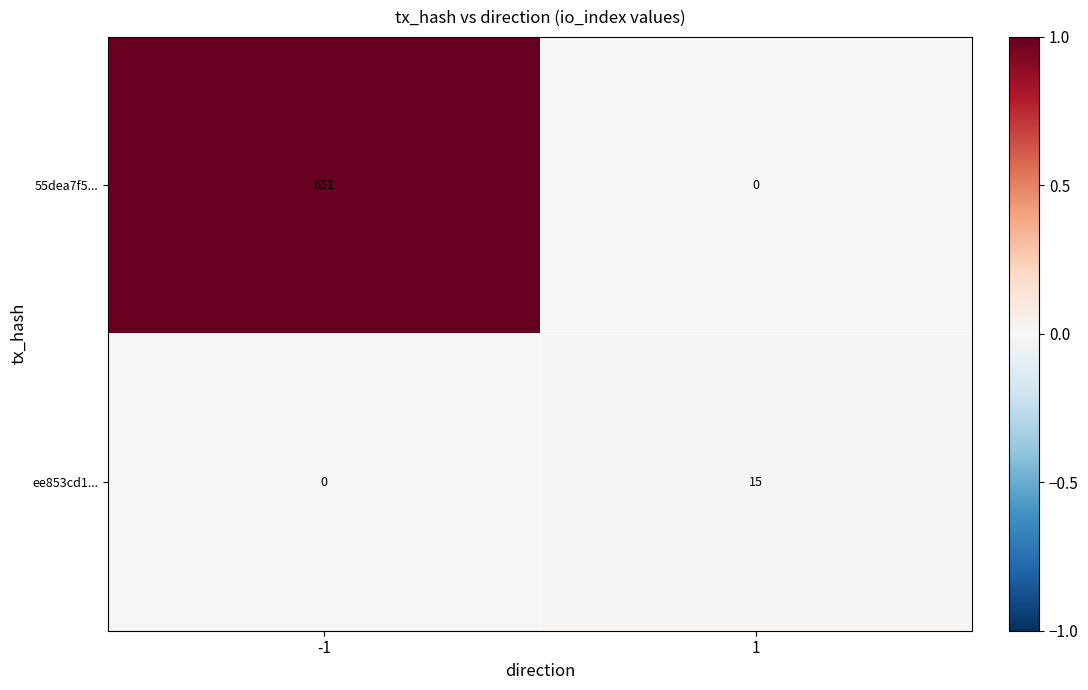

Reading left to right, what are all the values shown in this chart?

55dea7f5...: -1=651	1=0
ee853cd1...: -1=0	1=15